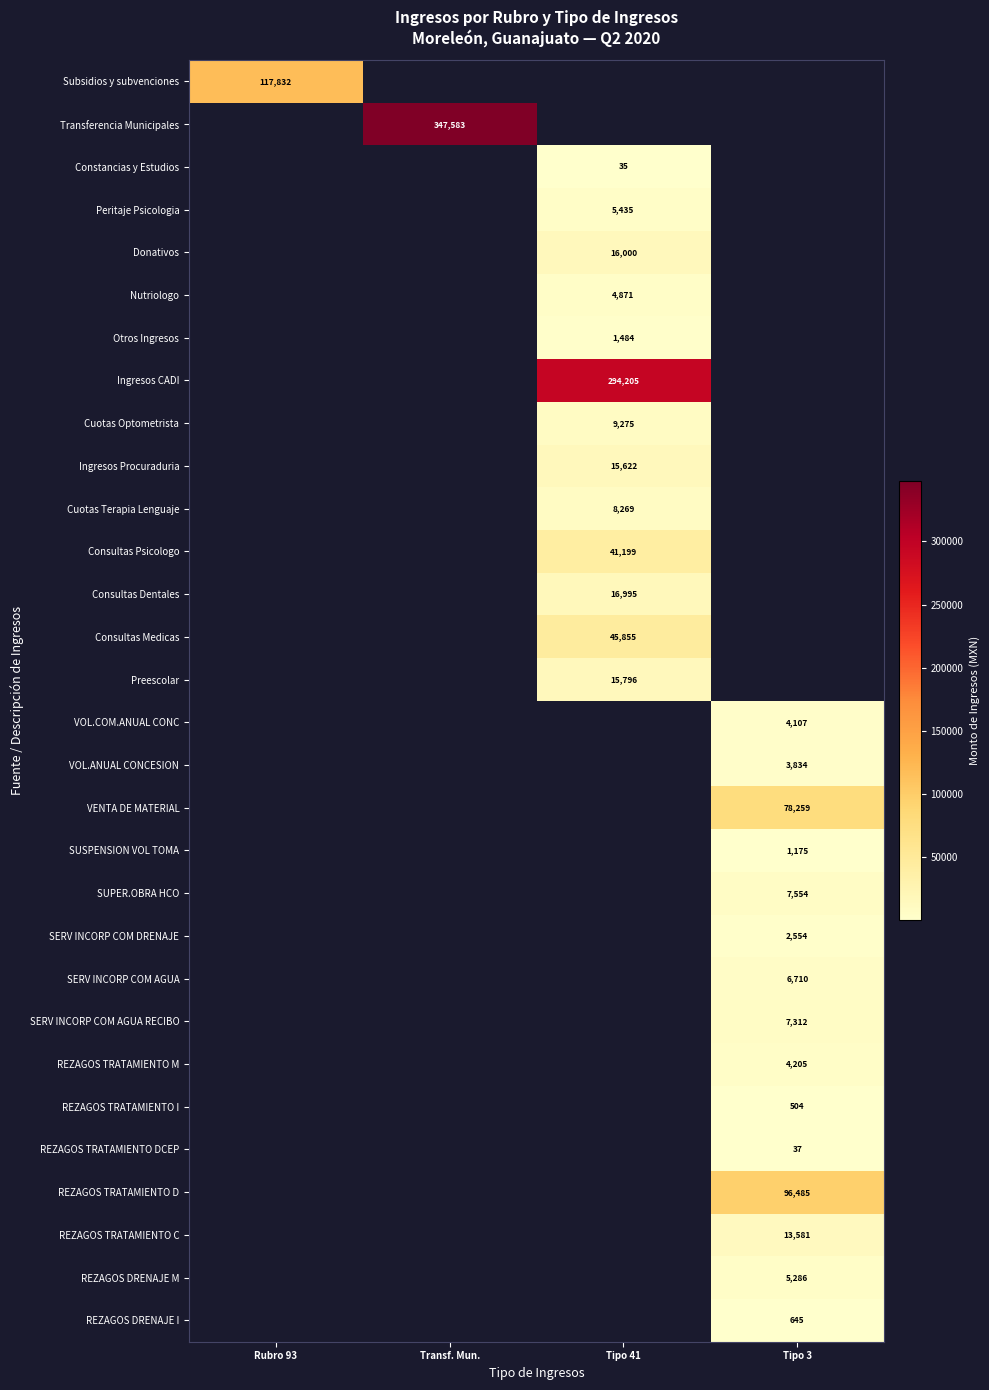

True or false: Cuotas Terapia Lenguaje has a value of 8269 at Tipo 41.

True